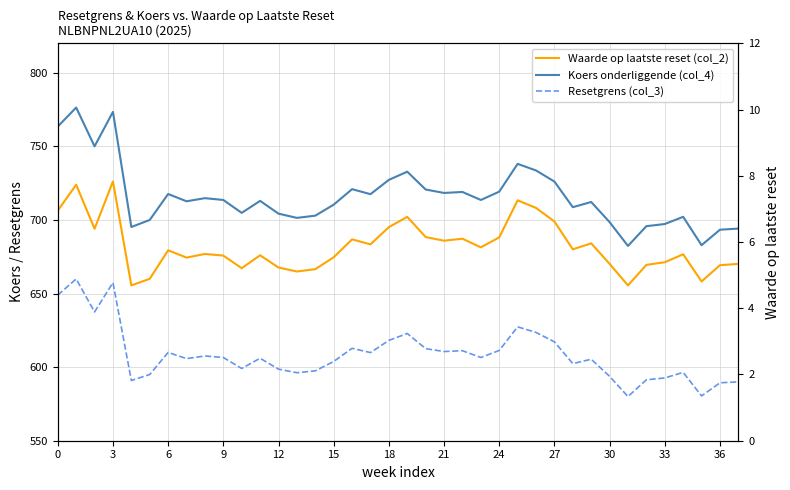

True or false: Koers onderliggende (col_4) and Waarde op laatste reset (col_2) cross at least once.

False